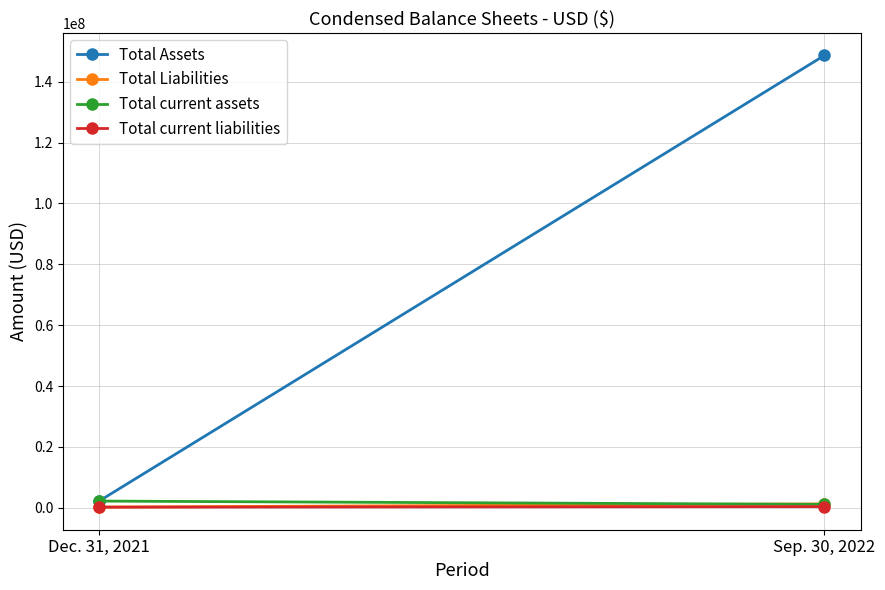

At Sep. 30, 2022, list the series in order from smallest to largest.

Total current liabilities, Total current assets, Total Liabilities, Total Assets